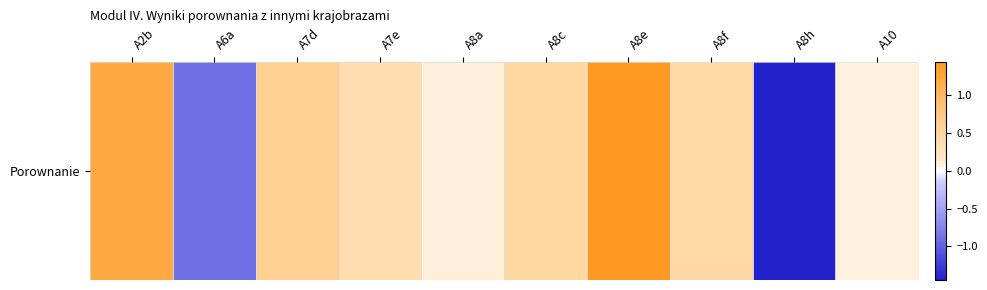

What is the sum of all values?

2.4